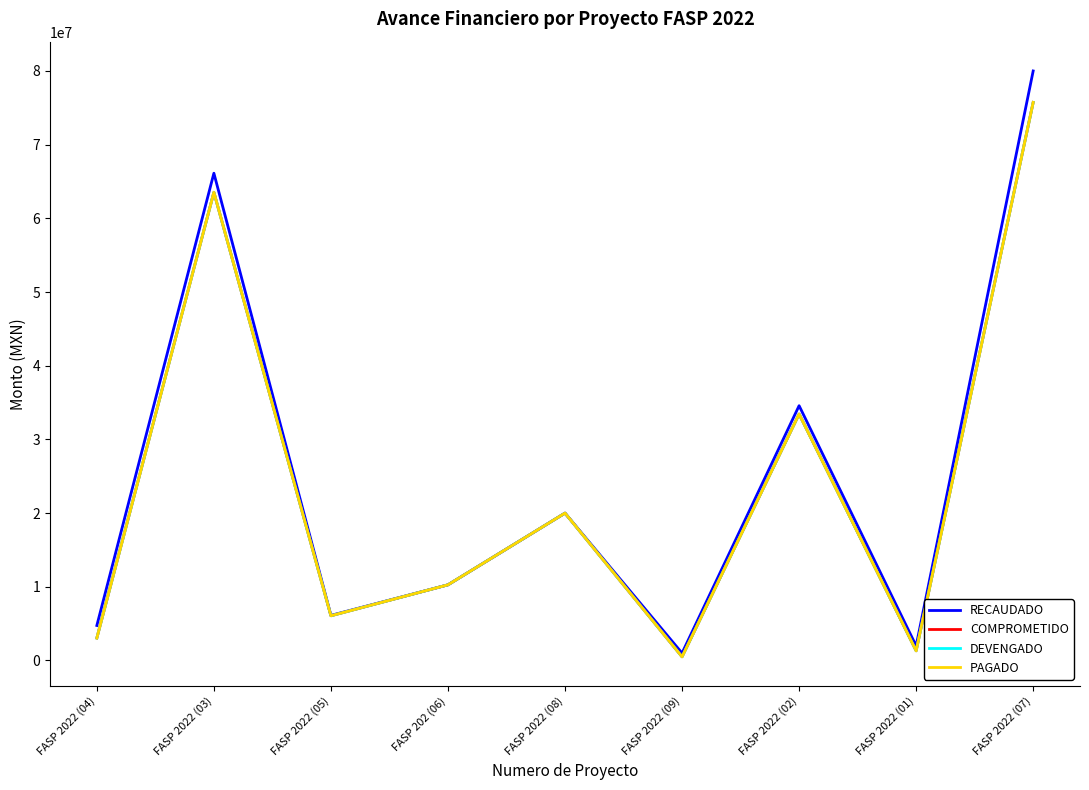

At which label does DEVENGADO first exceed 10265322?

FASP 2022 (03)